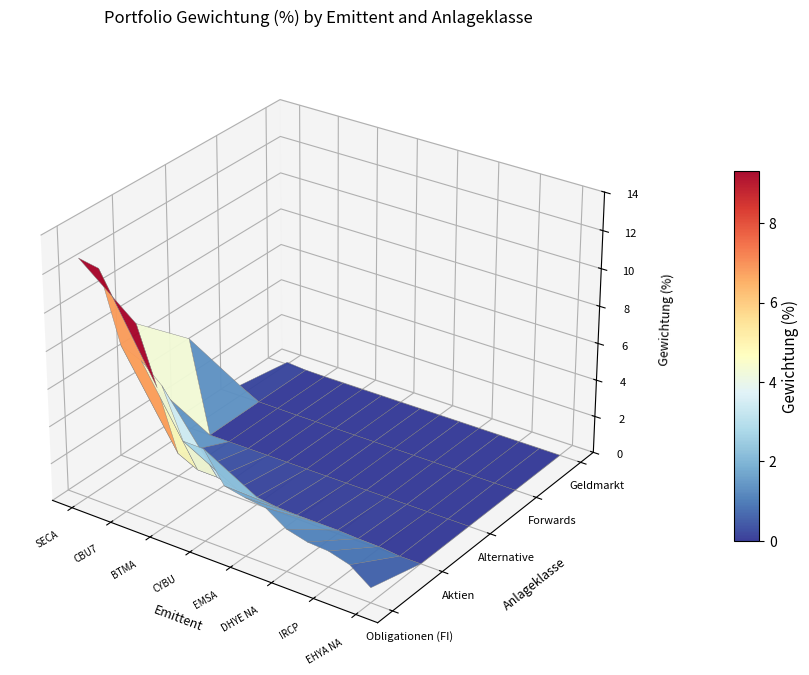

The value of Geldmarkt at ITPS is -0.1. True or false?

False